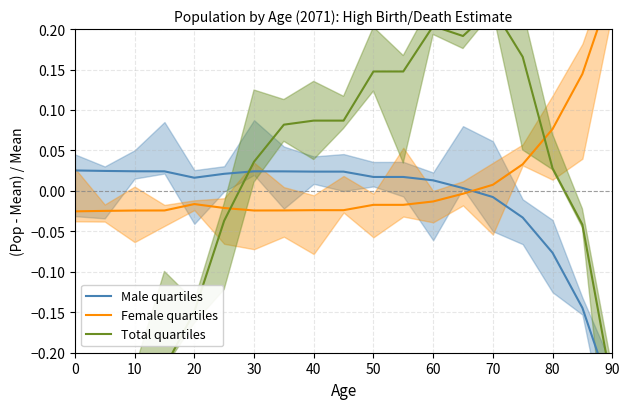

Which series has the largest total across all categories?

Female quartiles